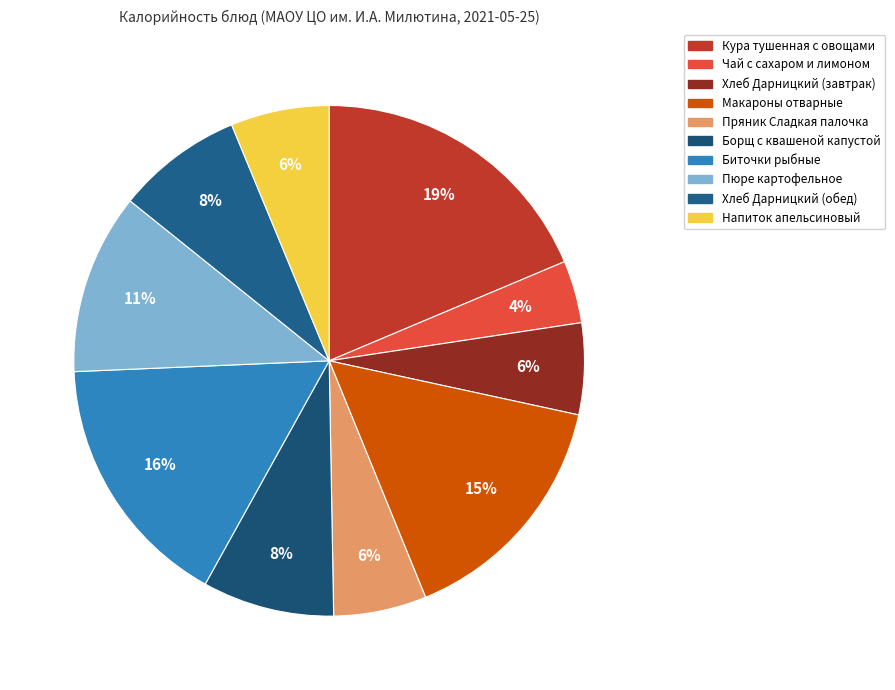

Count the number of slices in the pie.

10